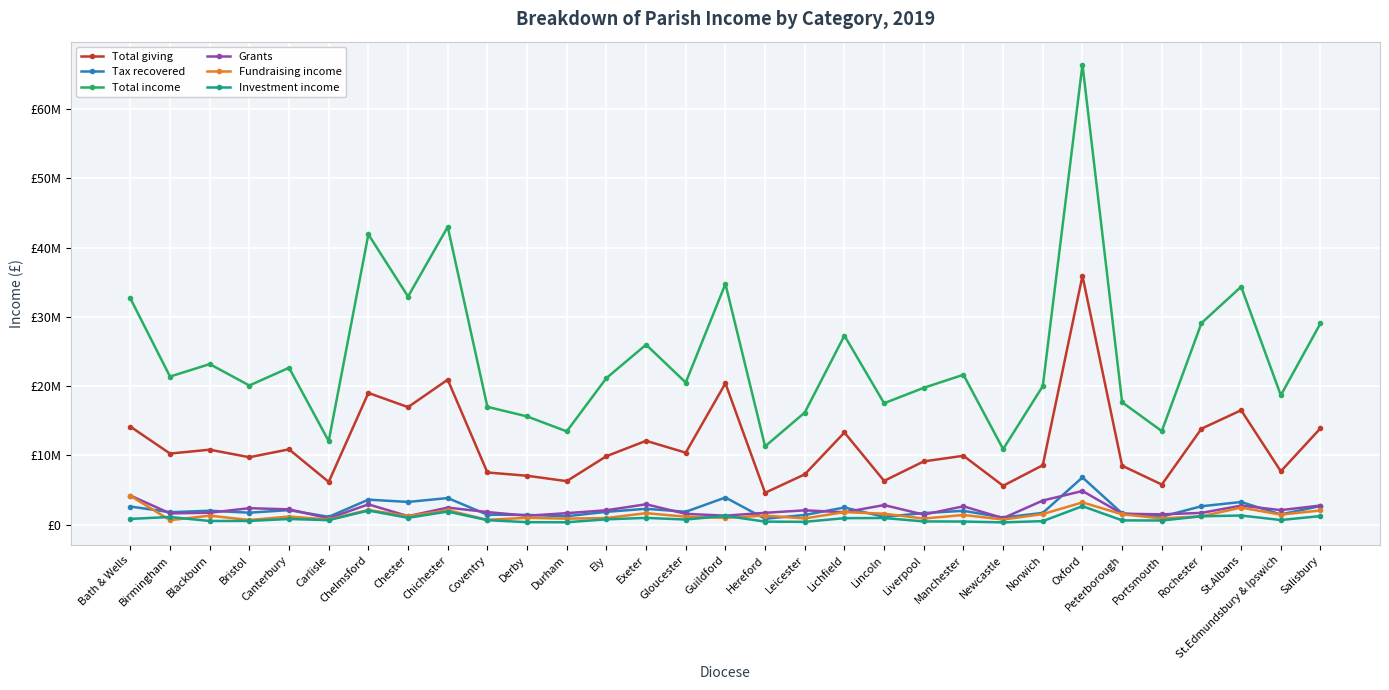

What is the average value of the Grants series?

2154516